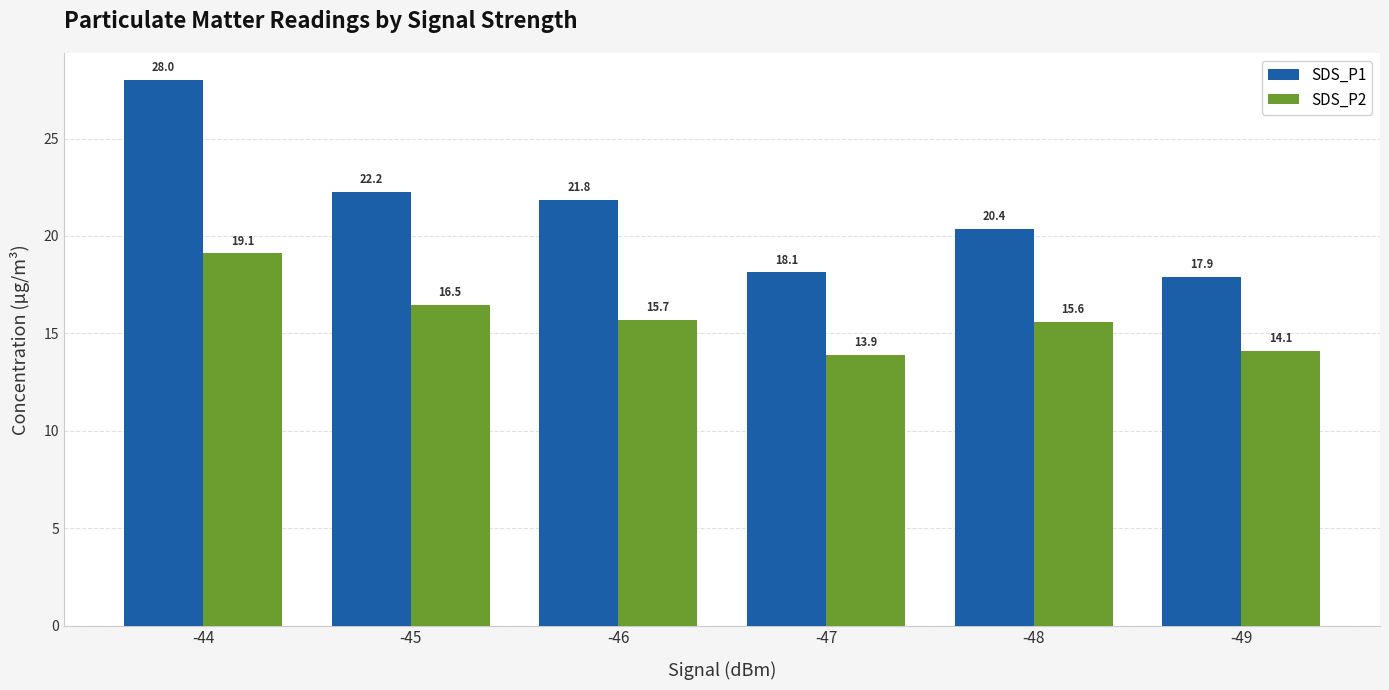

What is the value of the SDS_P1 bar at the 6th from the left?

17.9